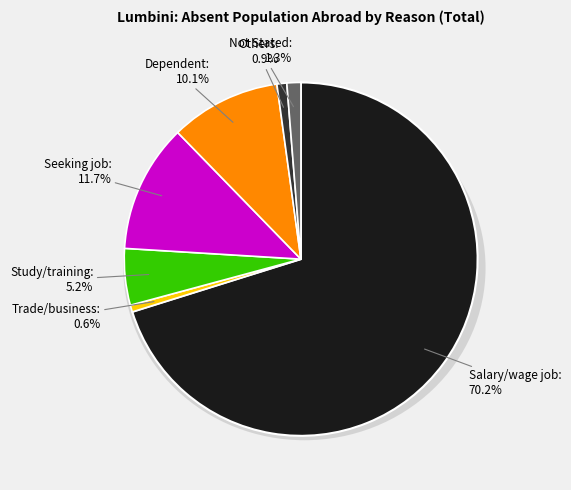

True or false: Dependent accounts for 1% of the total.

False